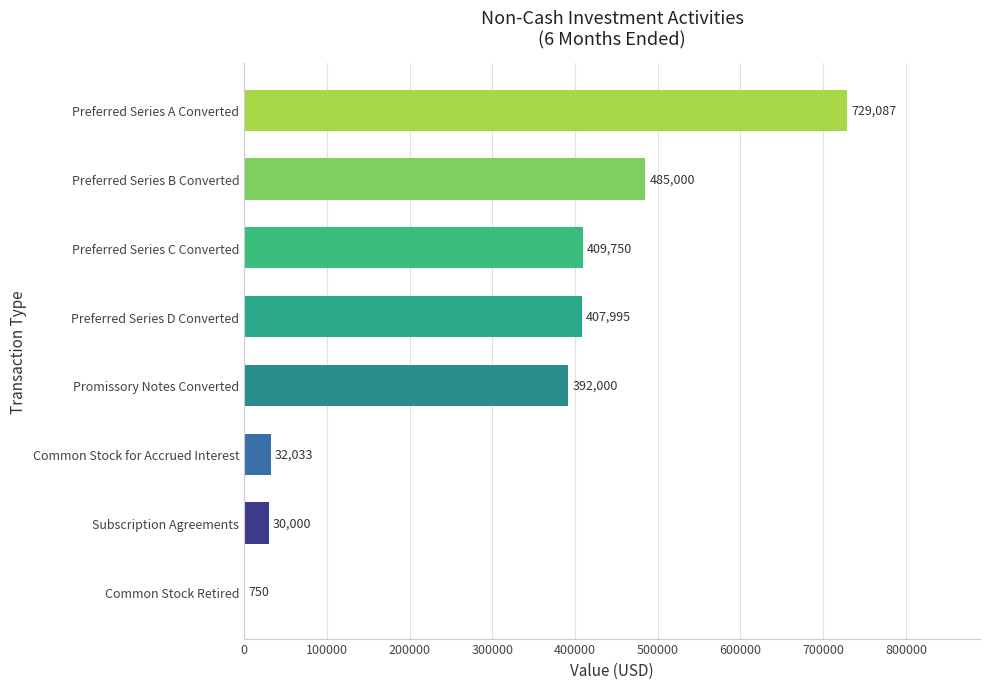

Reading bottom to top, list all the values displayed in this chart.

Common Stock Retired=750	Subscription Agreements=30000	Common Stock for Accrued Interest=32033	Promissory Notes Converted=392000	Preferred Series D Converted=407995	Preferred Series C Converted=409750	Preferred Series B Converted=485000	Preferred Series A Converted=729087